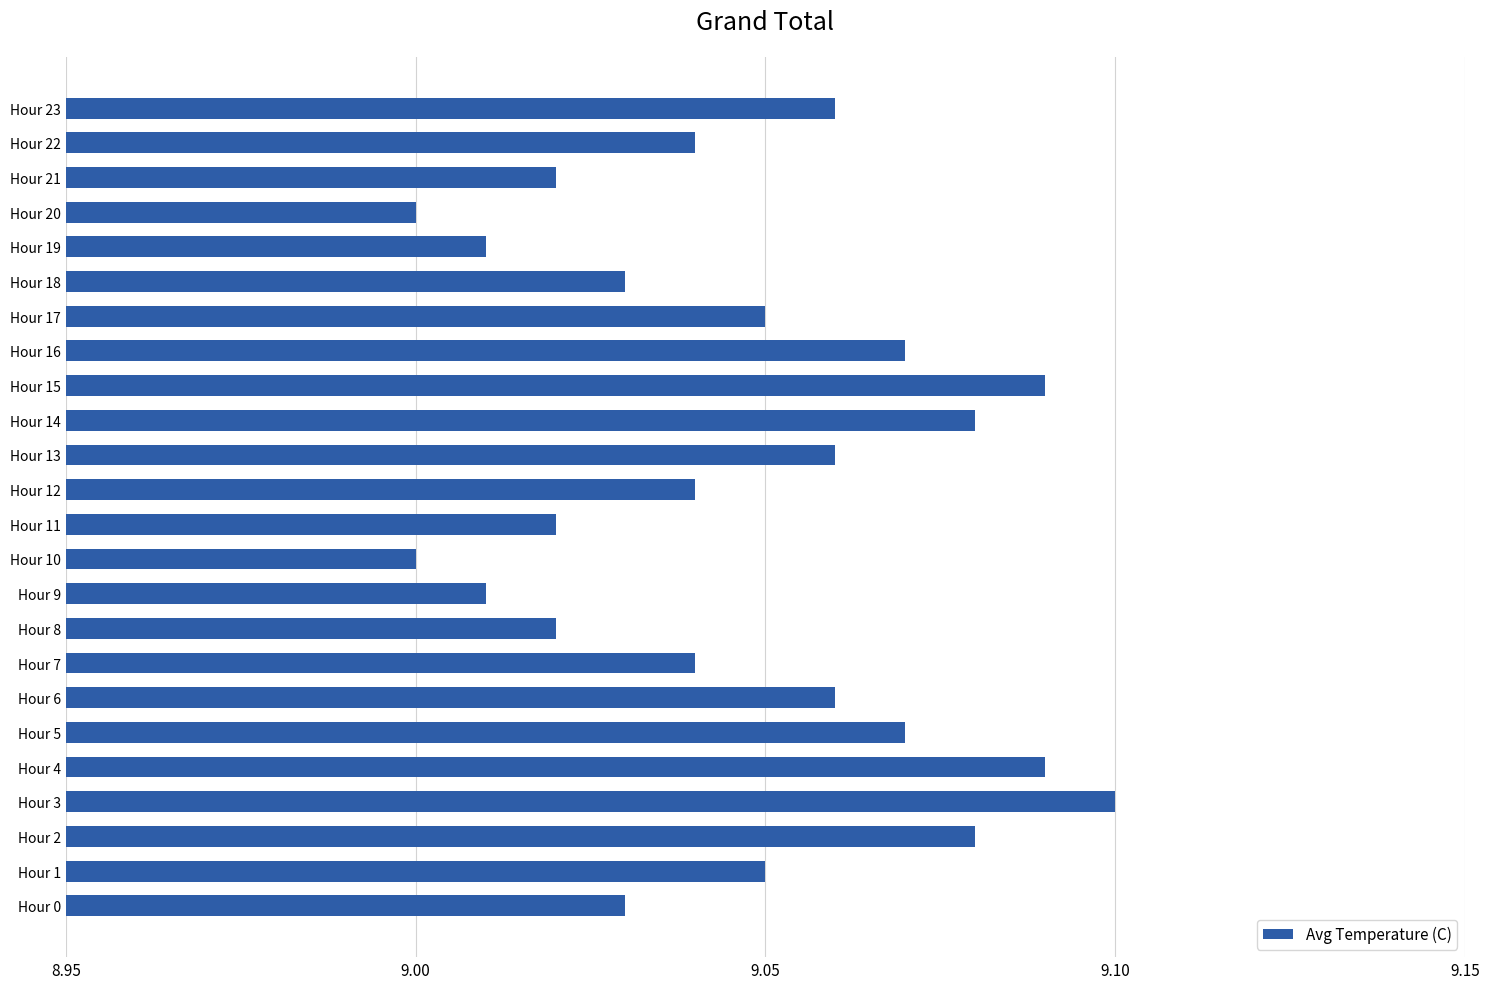

Which category has the highest value across all series?

Hour 3